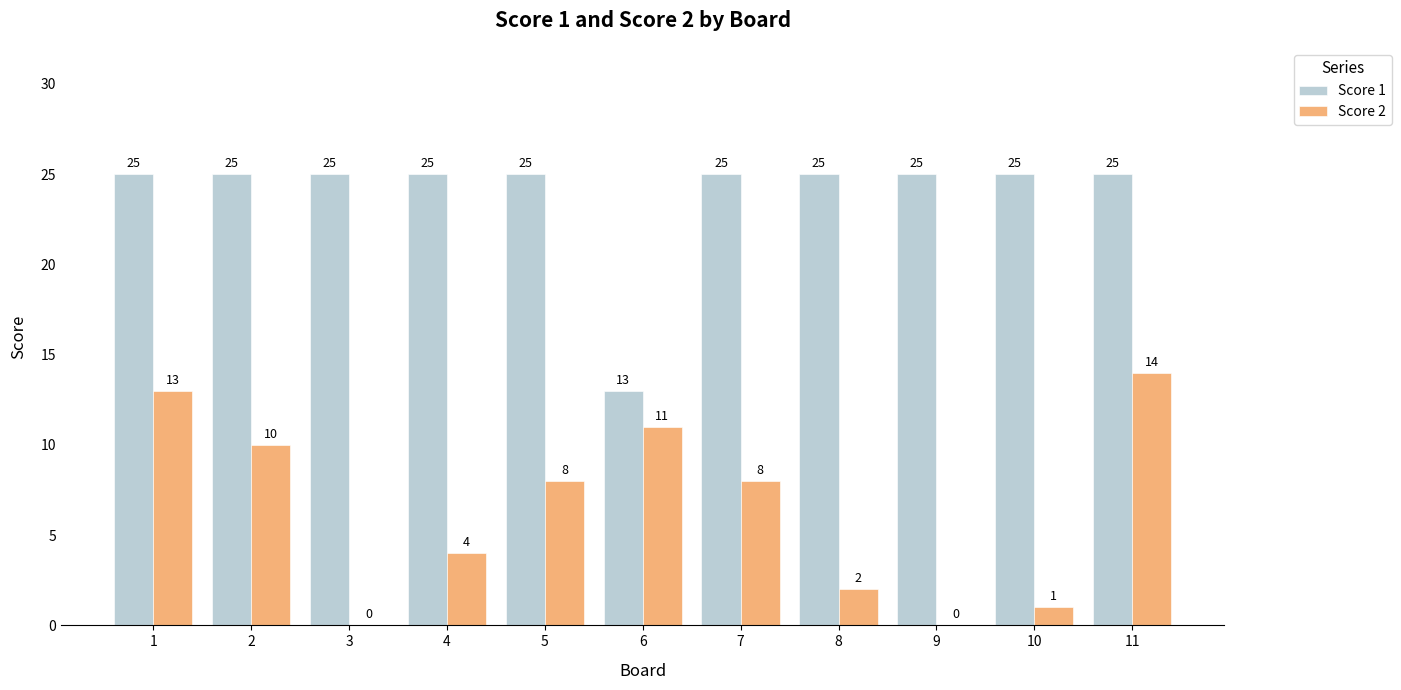

Which category has the highest value in the Score 2 series?

11